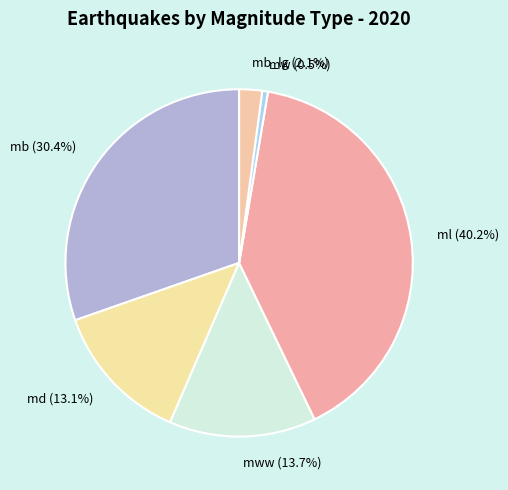

What is the ratio of the value at ml (40.2%) to the value at mww (13.7%)?

2.9